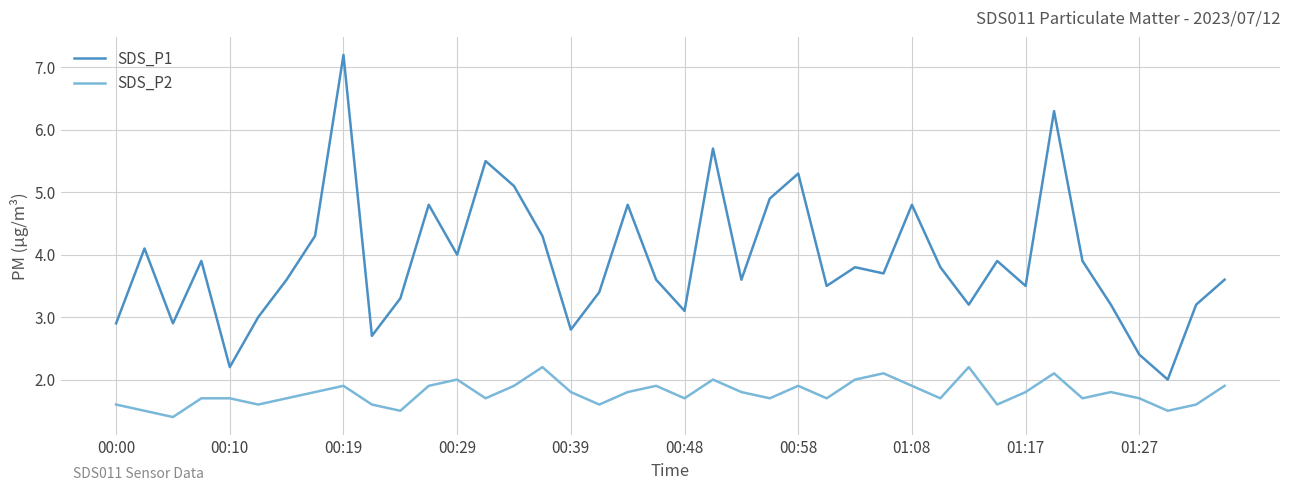

In SDS_P2, how many points are lower than both neighbors (excluding endpoints)?

12